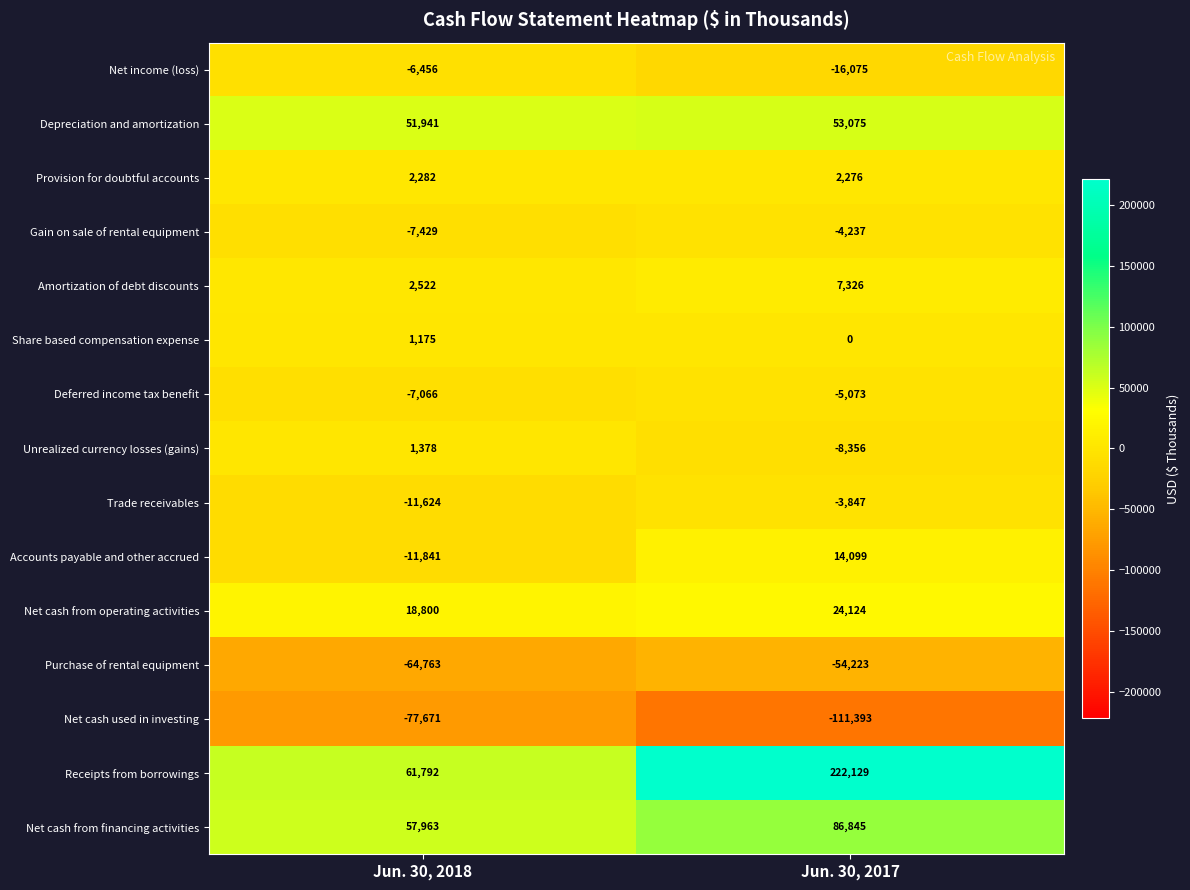

Which series has the largest range (max minus min)?

Receipts from borrowings